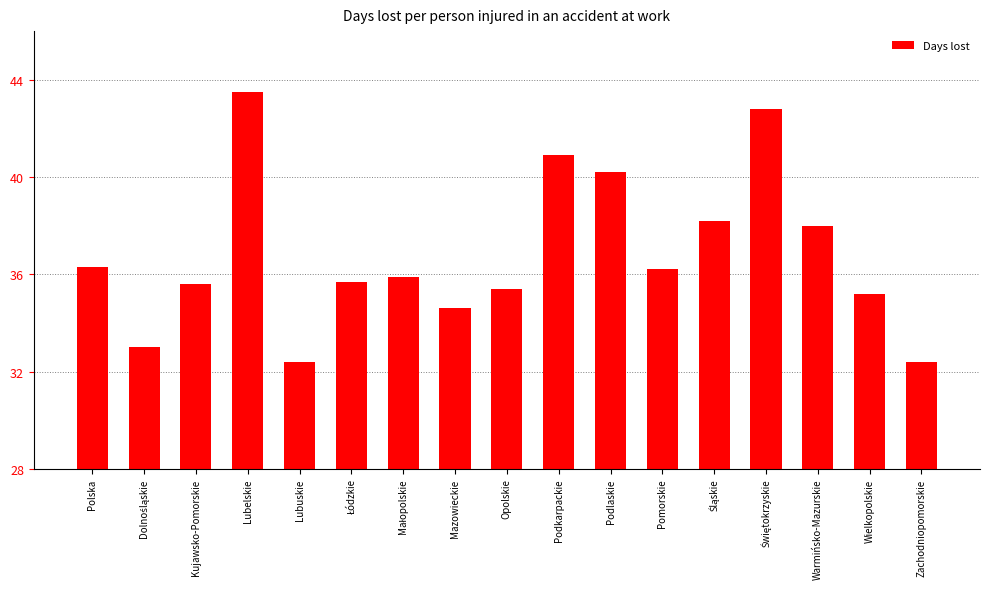

How many data points are above 35?

13